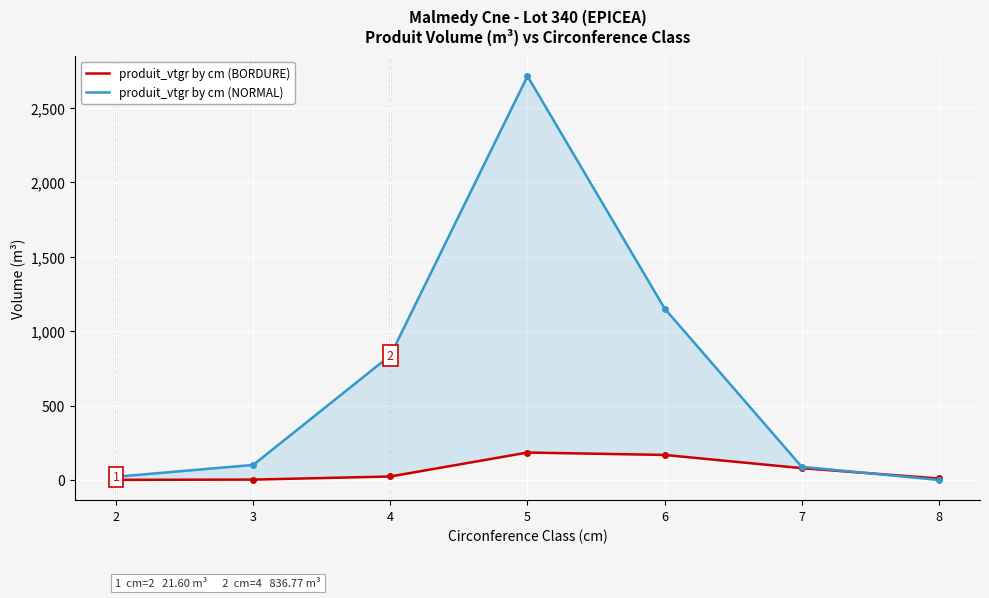

Rank the series by their average value, from lowest to highest.

produit_vtgr by cm (BORDURE), produit_vtgr by cm (NORMAL)